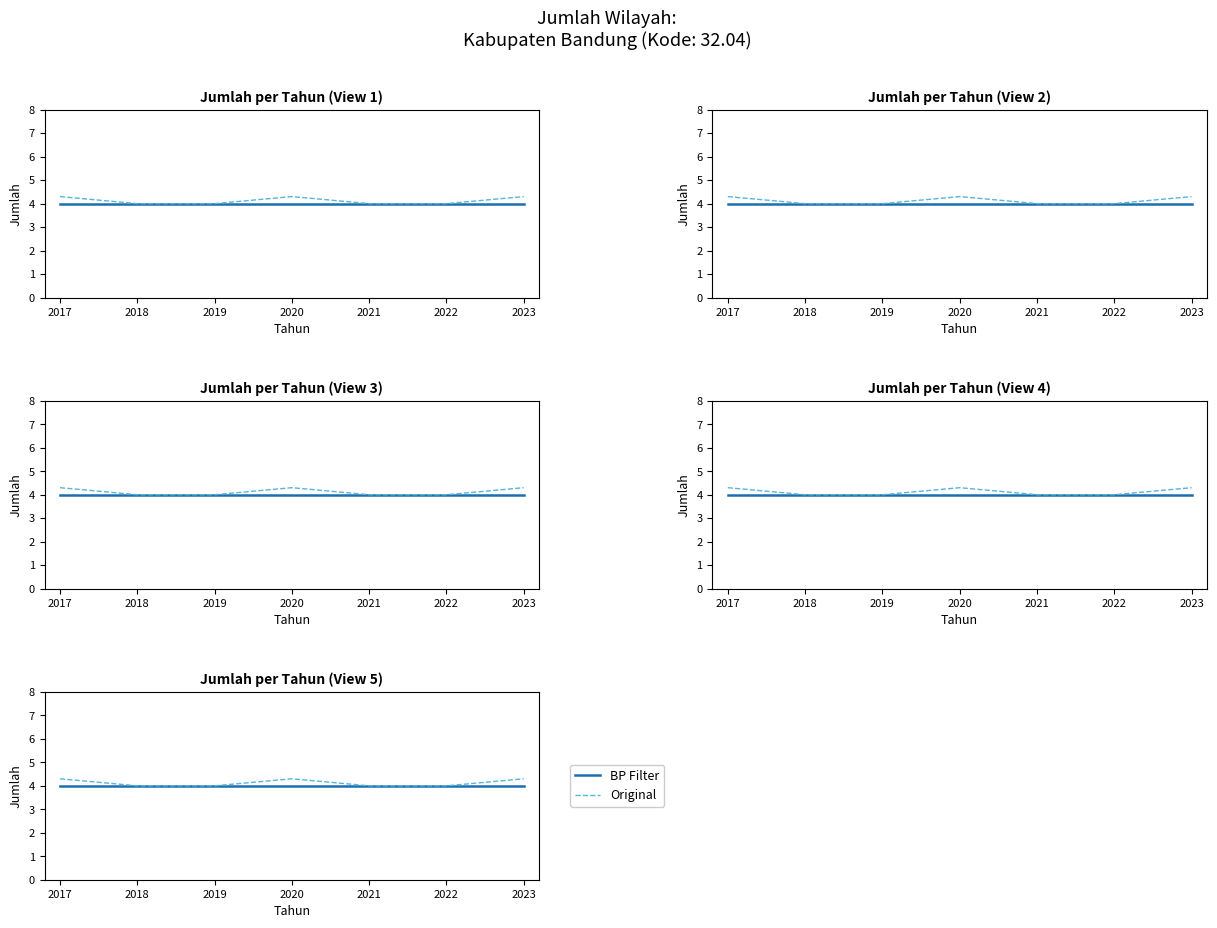

What is the sum of the Original values at 2019 and 2018?

8.0